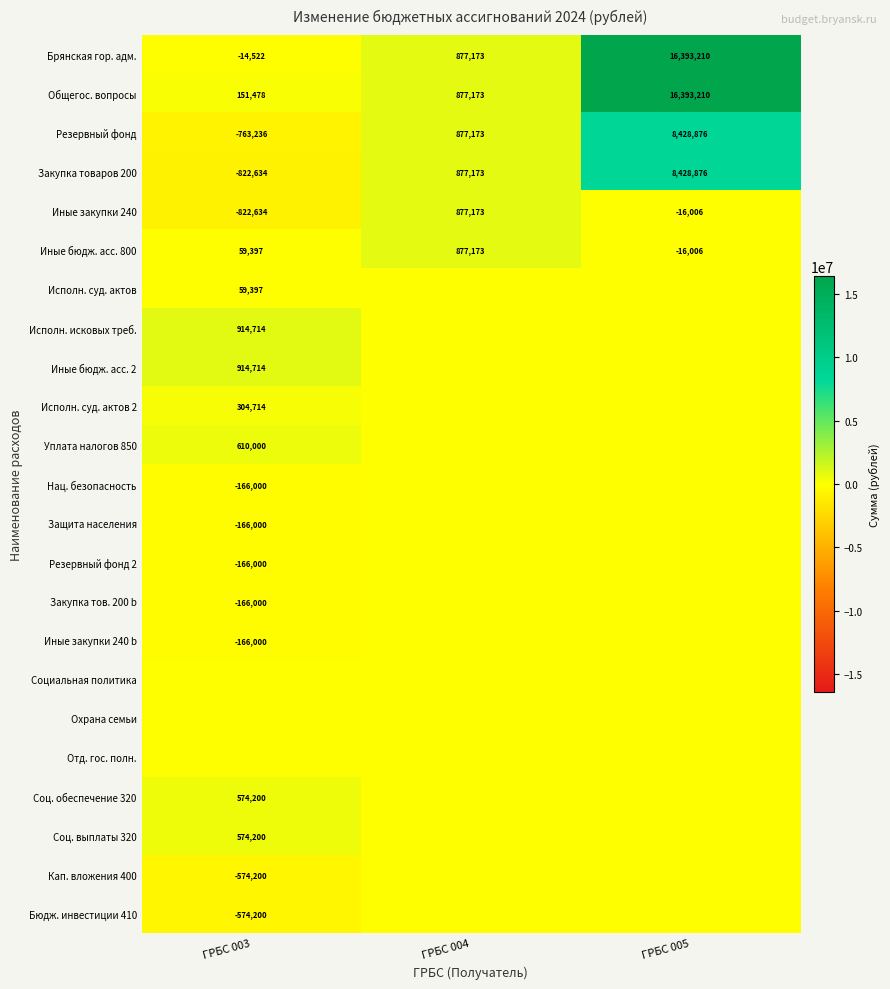

Rank the categories by Брянская гор. адм. value from highest to lowest.

ГРБС 005, ГРБС 004, ГРБС 003